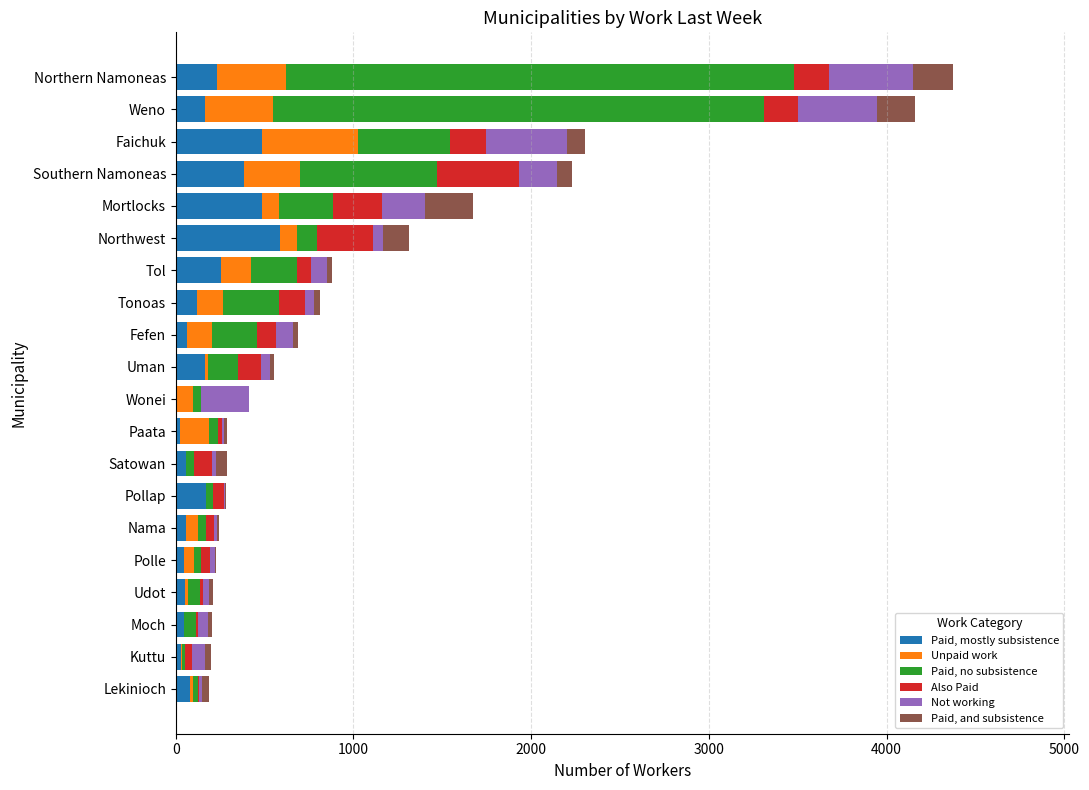

What is the highest value of the Paid, mostly subsistence series?

586